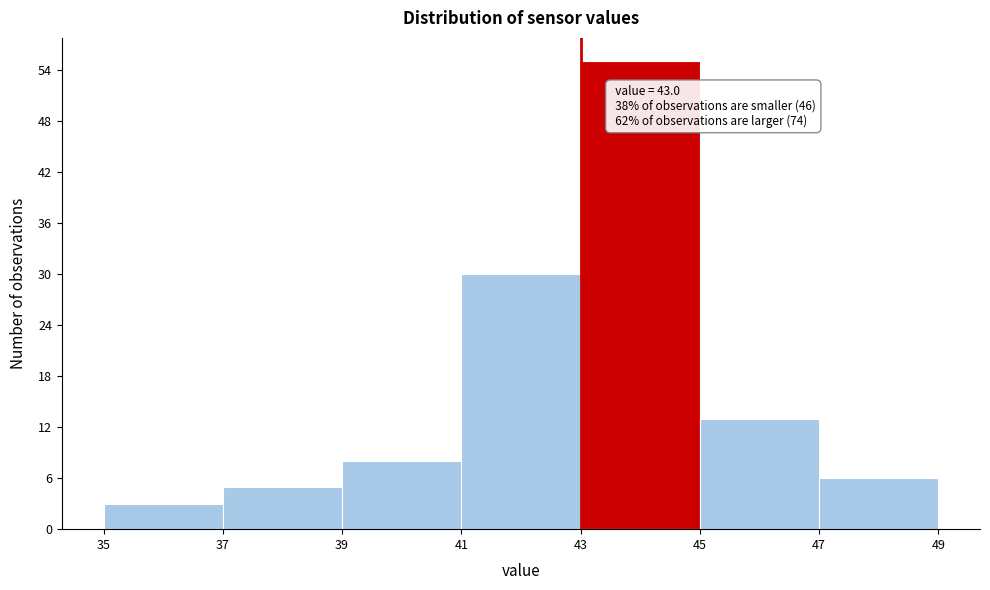

Over which range of the x-axis is the bar tallest?

43 to 45